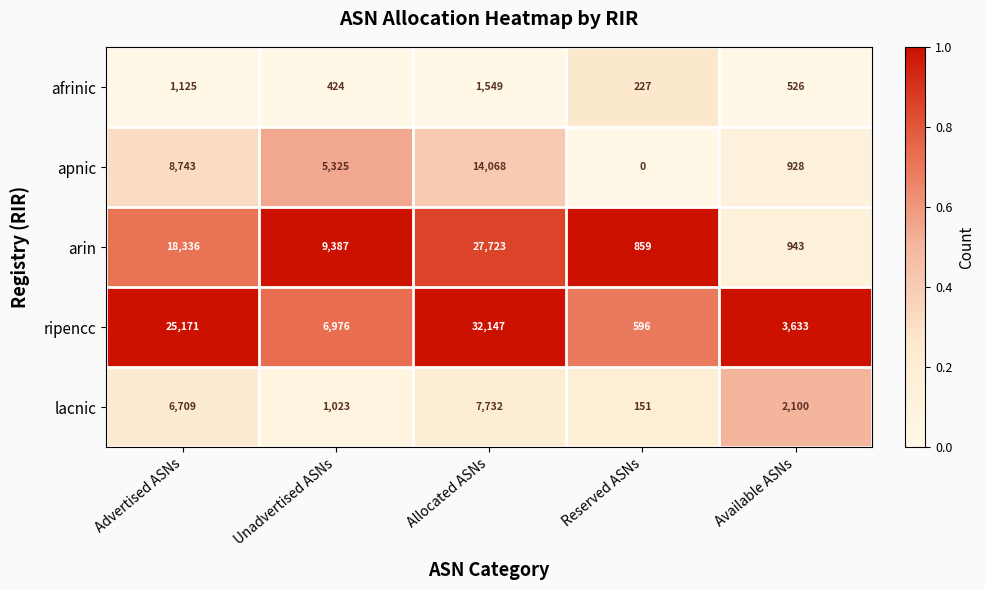

How many series are shown in this chart?

5